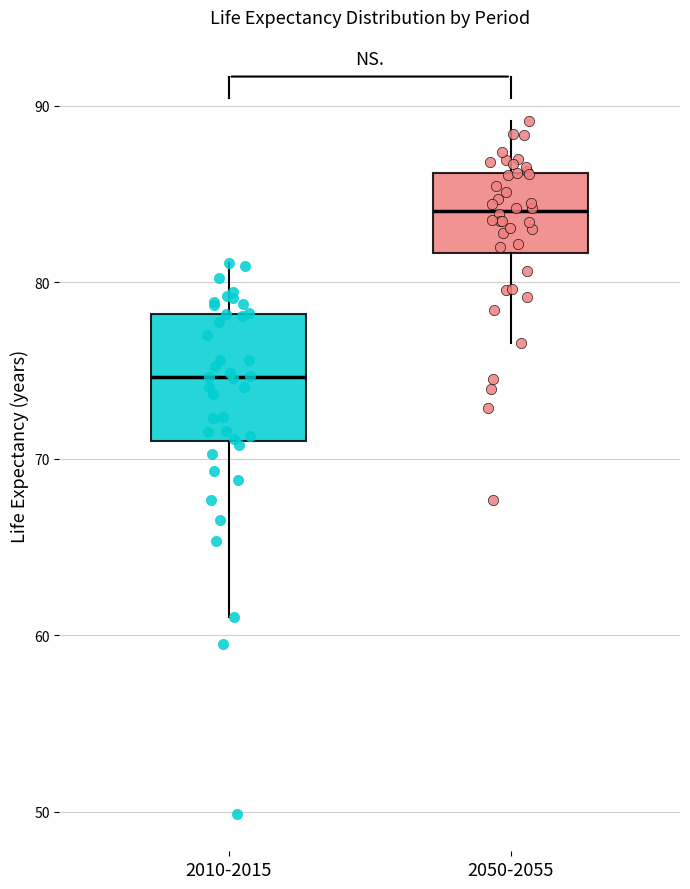

Which box is the tallest, from its lower edge to its upper edge?

2010-2015